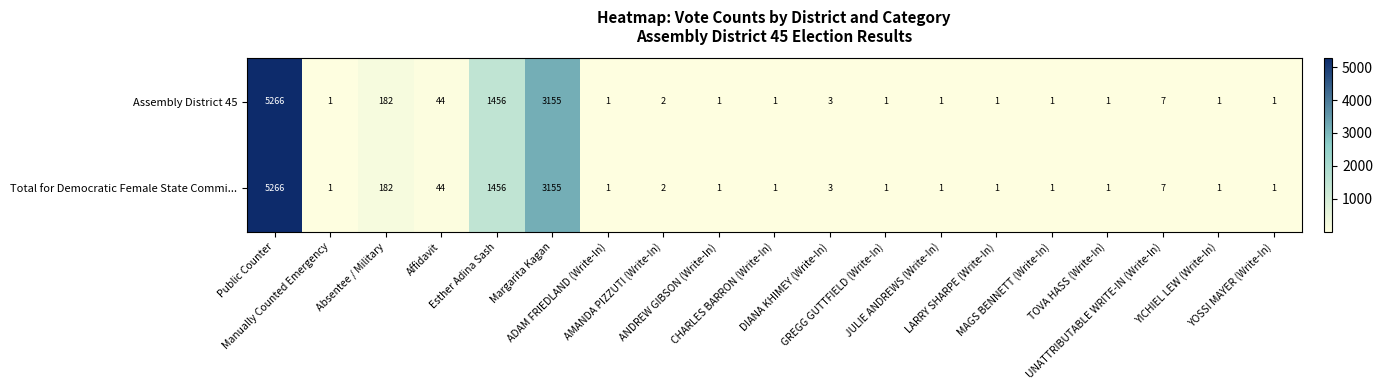

What is the difference between the maximum and minimum values in the Assembly District 45 series?

5265